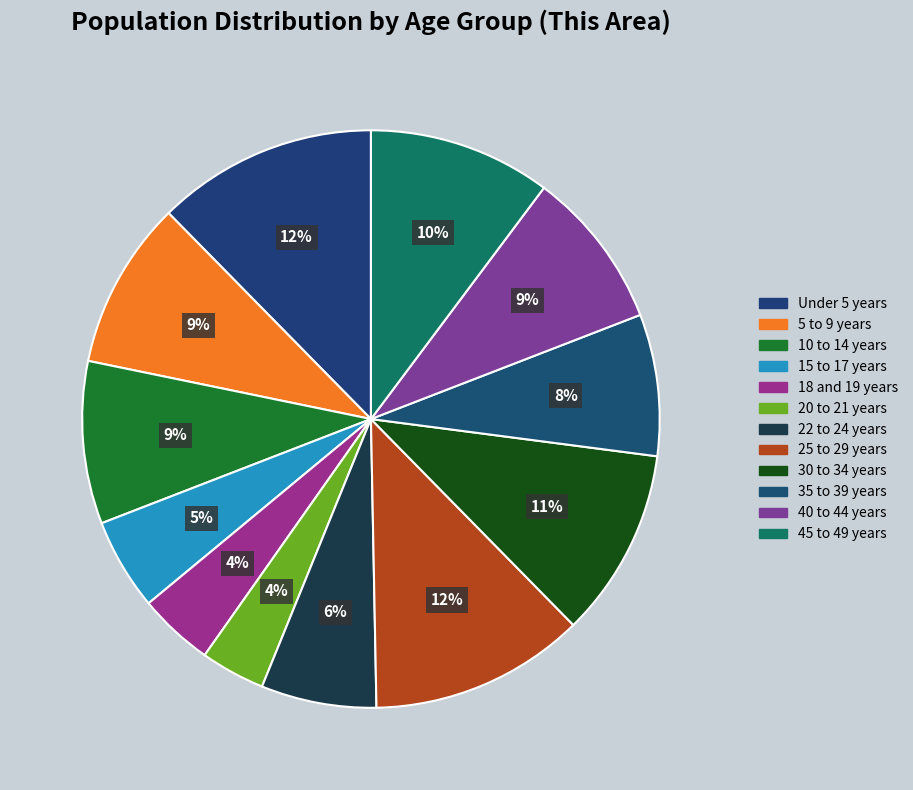

Count the number of slices in the pie.

12